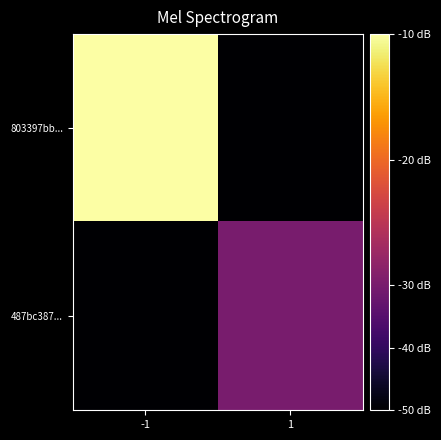

How many series are shown in this chart?

2